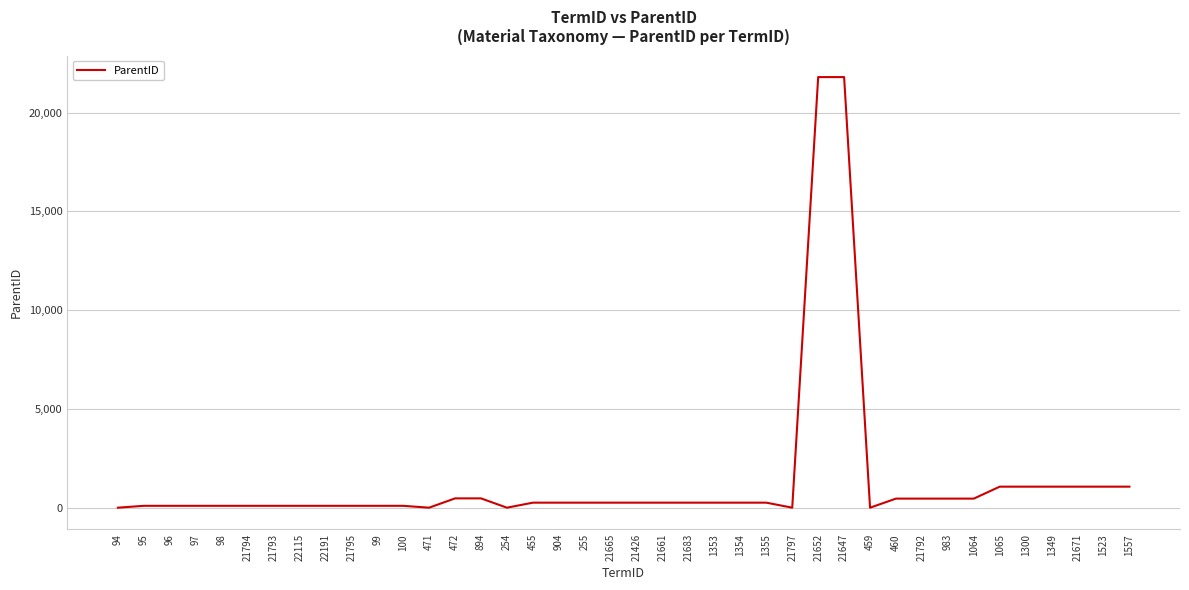

Is it true that the value at 21797 is -6743?

False